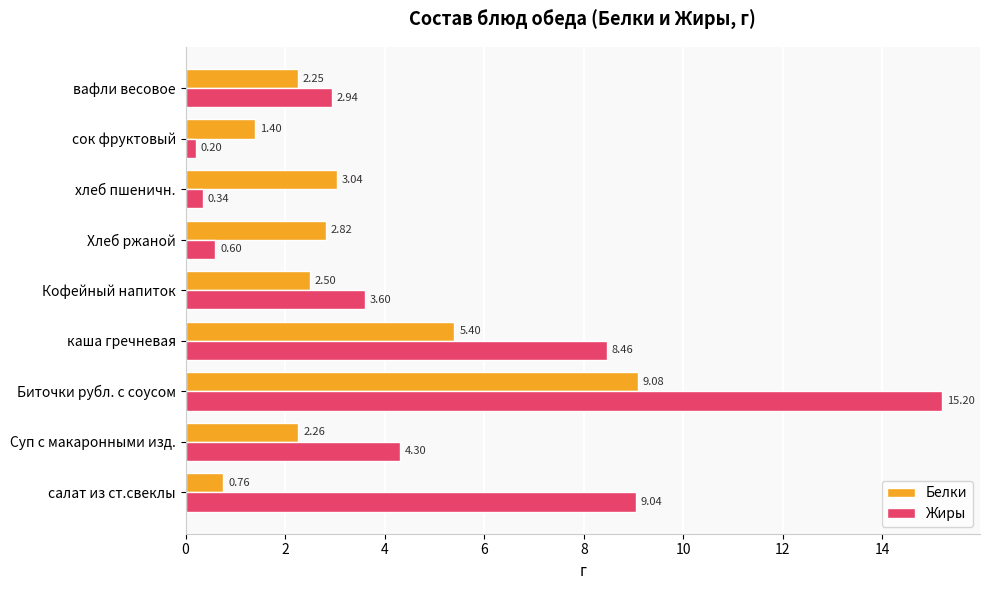

What is the sum of the Белки values at каша гречневая and Кофейный напиток?

7.9